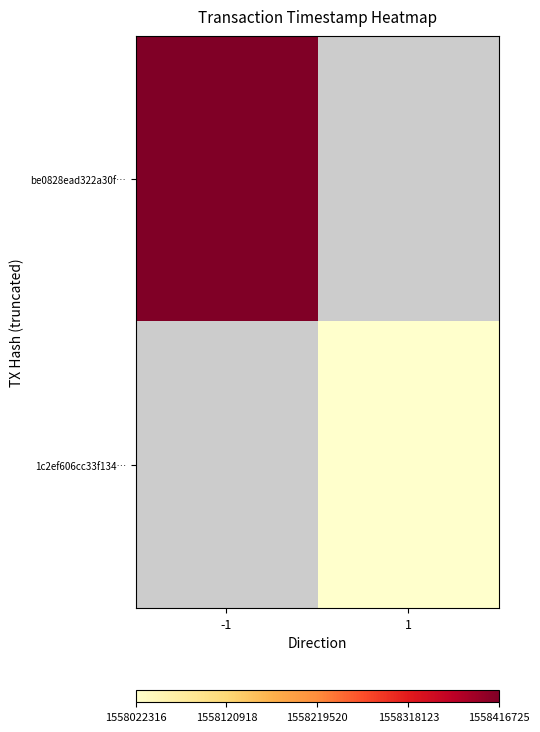

Rank the series at 1 from highest to lowest value.

be0828ead322a30f…, 1c2ef606cc33f134…